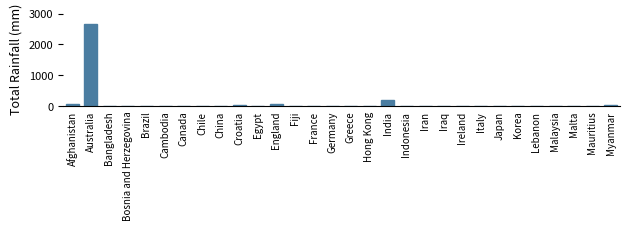

At which label is the value closest to 1326?

India